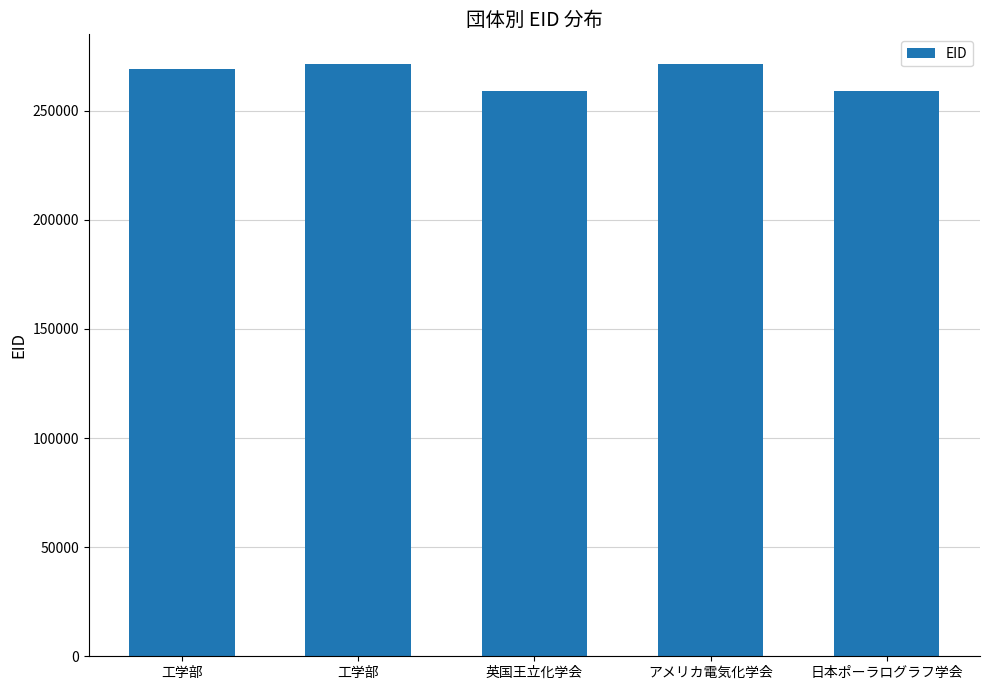

What is the label of the 2nd bar from the right?

アメリカ電気化学会